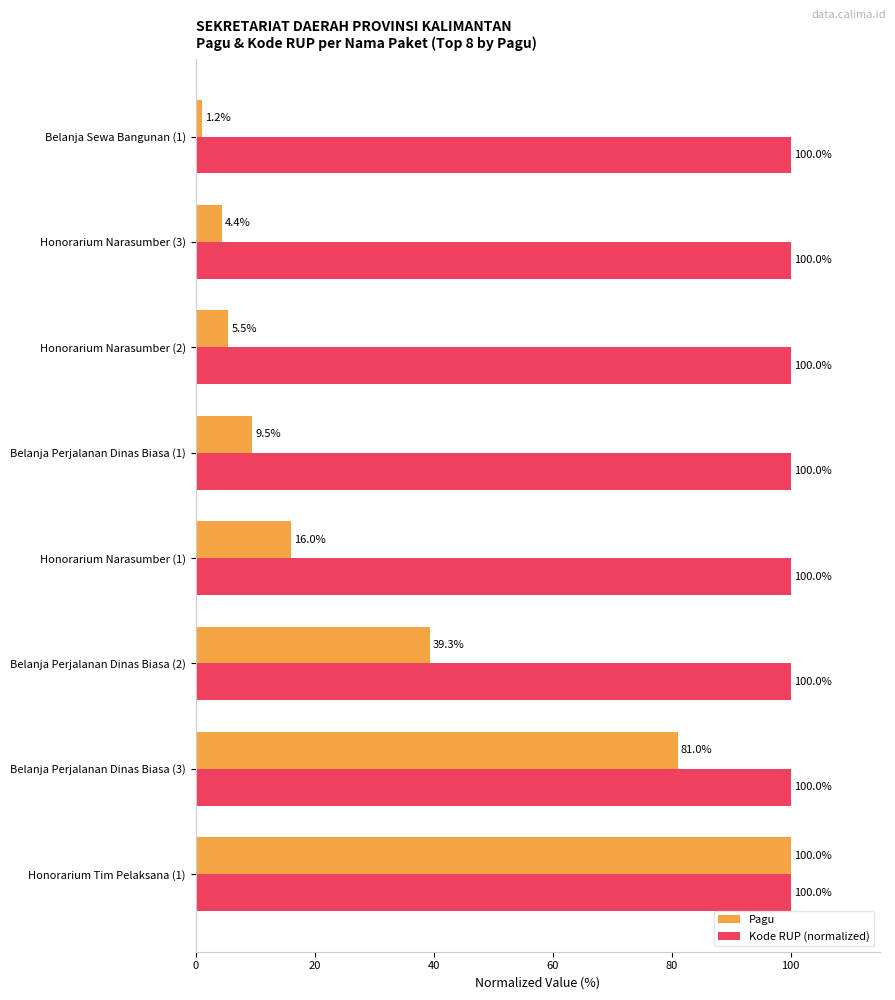

The value of Kode RUP (normalized) at Honorarium Tim Pelaksana (1) is 140.6. True or false?

False